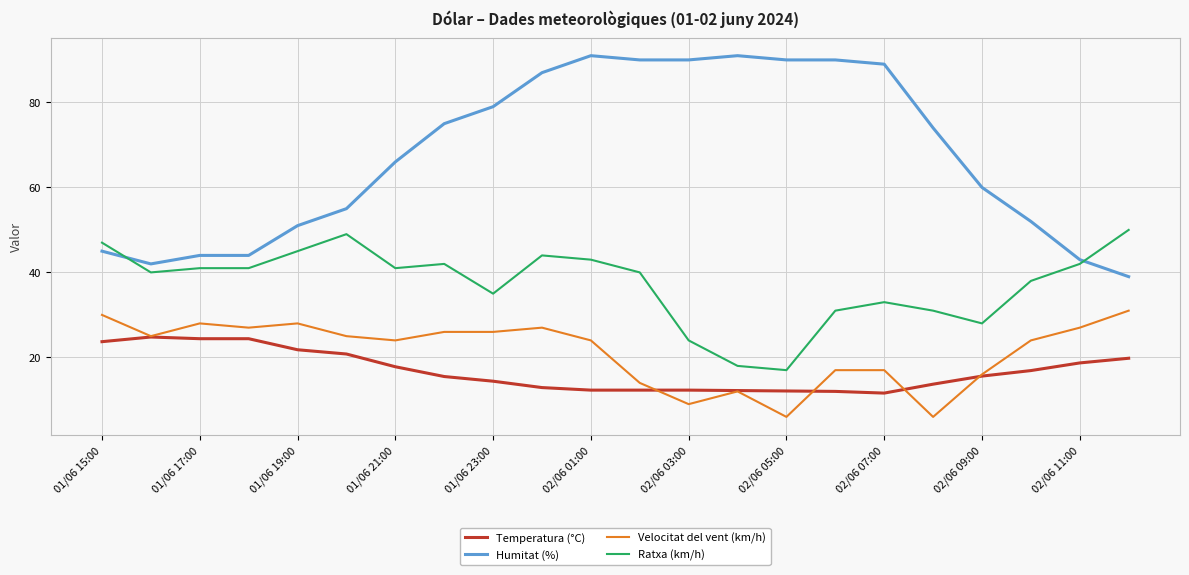

How many values in the Velocitat del vent (km/h) series are below 25?

11